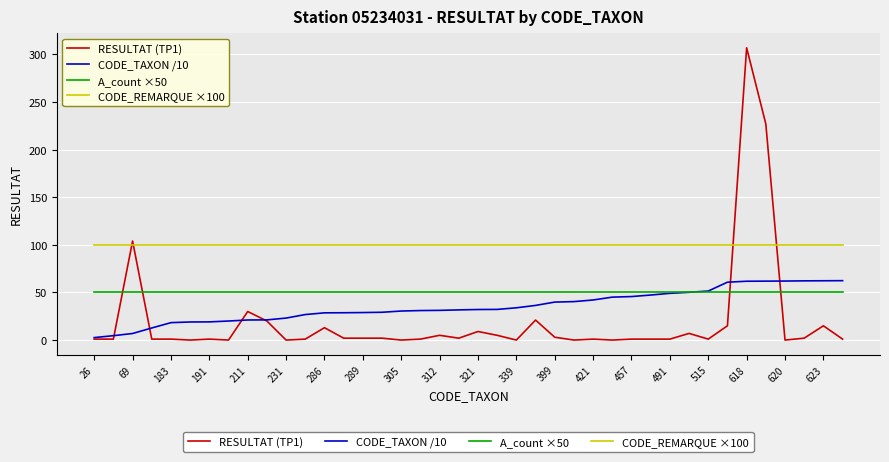

Which series has the widest spread of values?

RESULTAT (TP1)